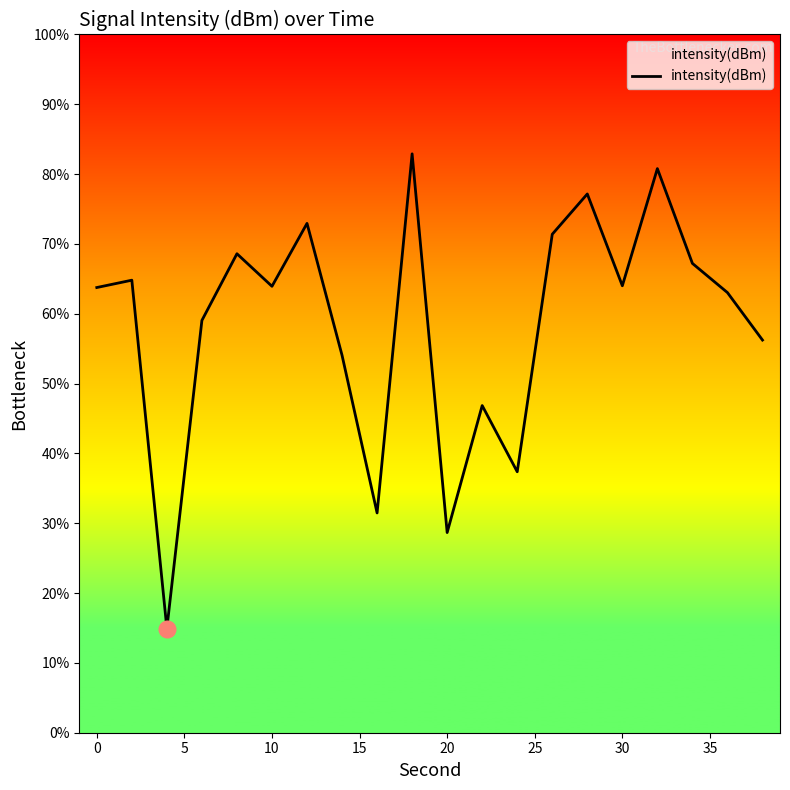

How many interior local valleys (lower than both neighbors) does the data have?

6